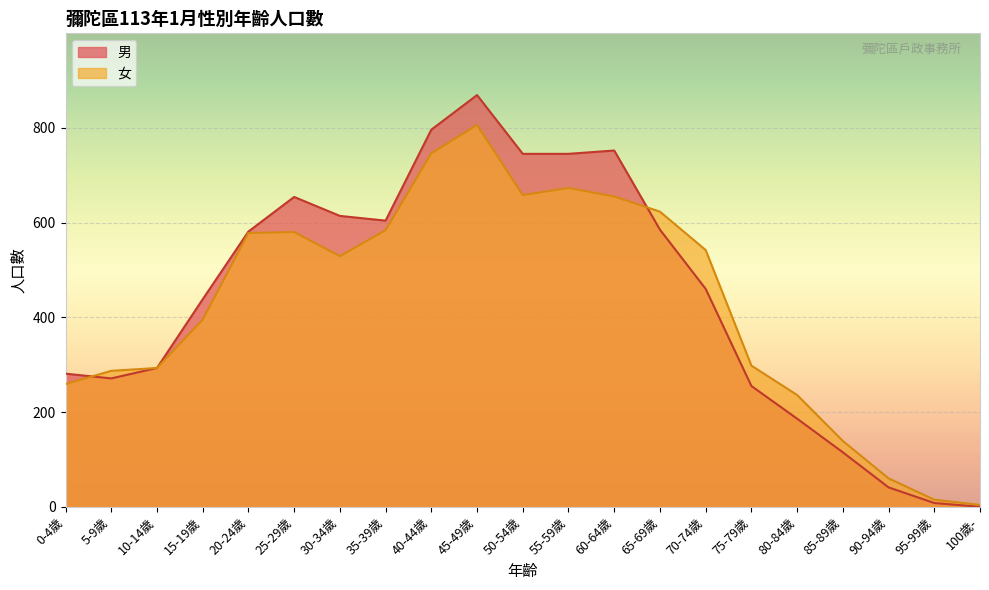

List the series in order of their peak value, lowest first.

女, 男